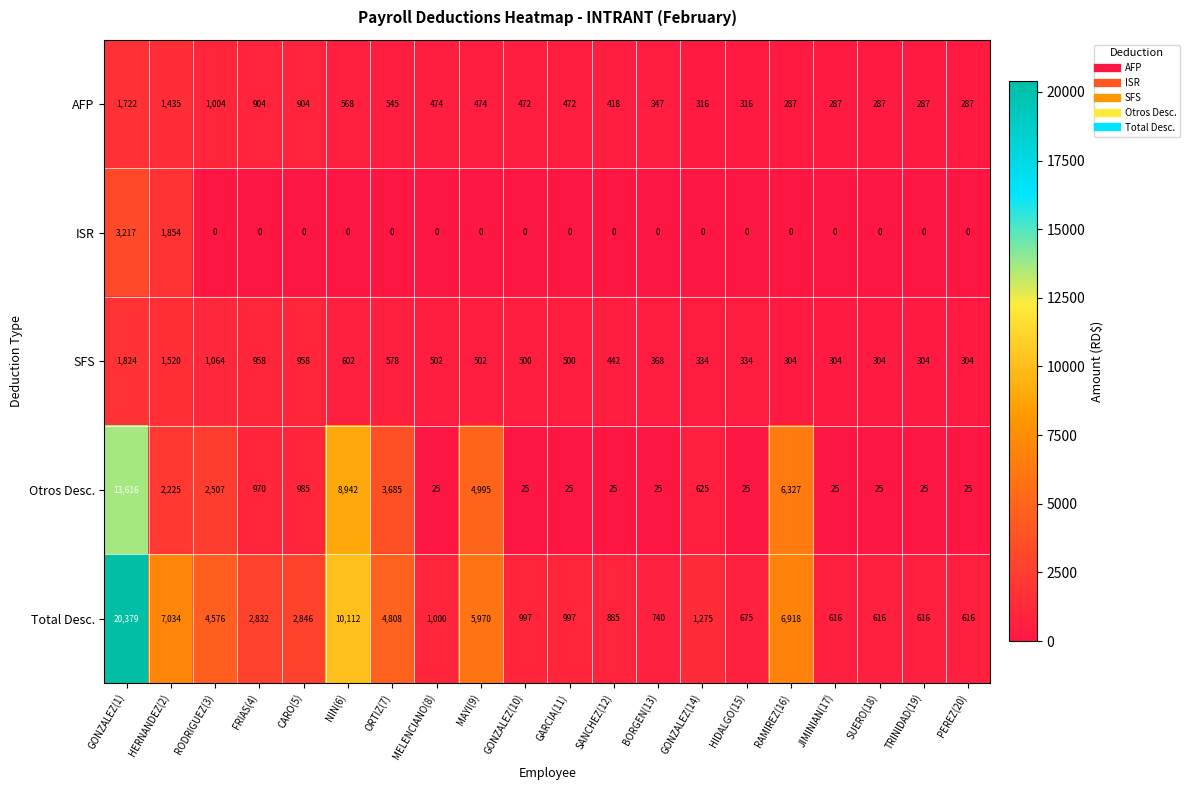

How many distinct data groups are displayed?

5